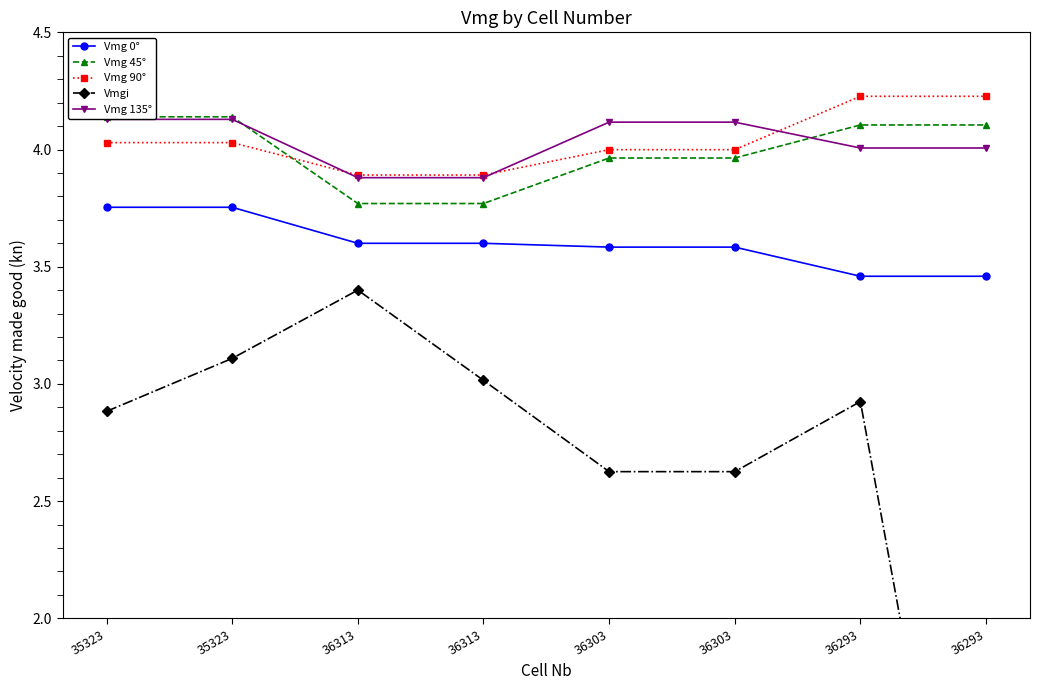

At how many categories does at least one series exceed 2?

8